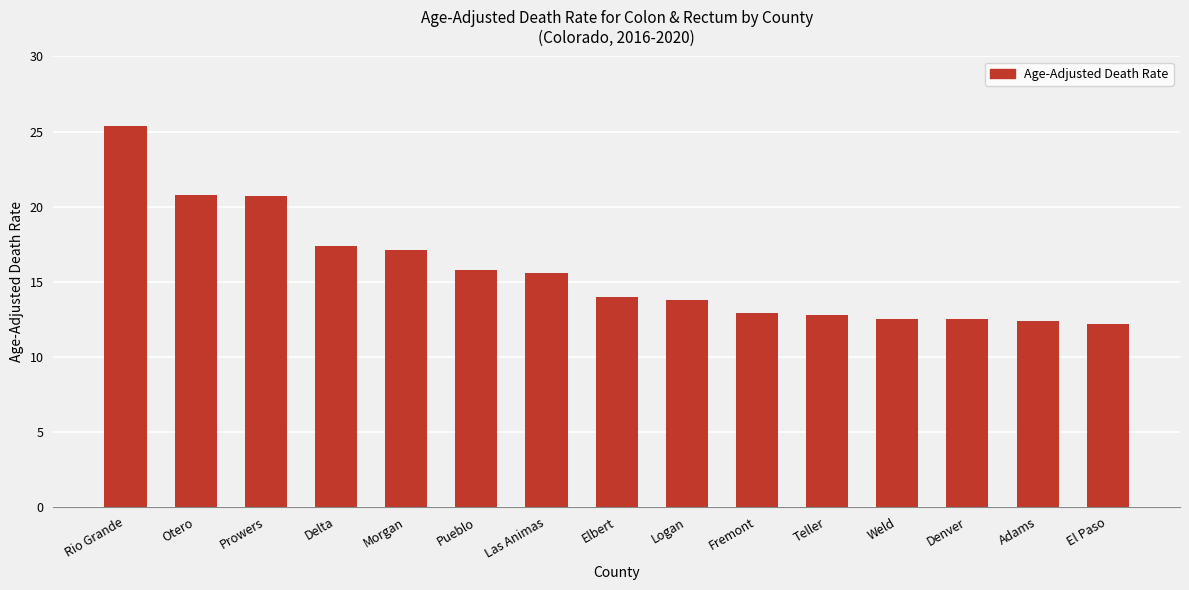

What is the difference between the values at Elbert and Delta?

3.4